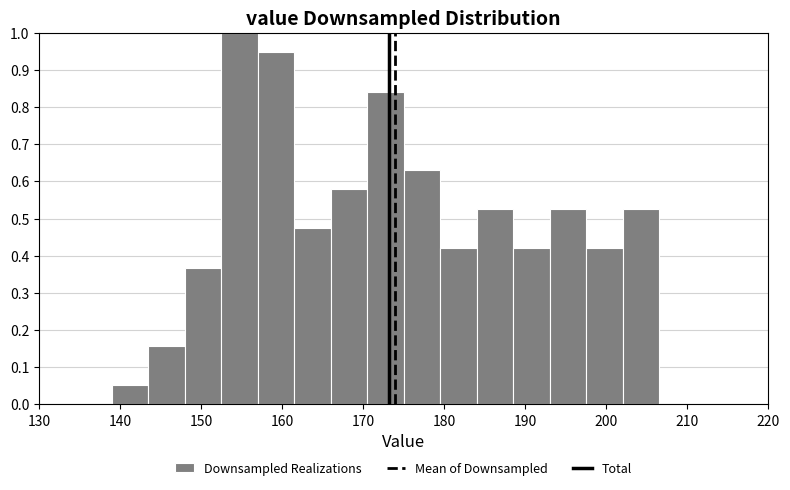

Reading left to right, list every bar in this chart as the range it spans on the x-axis followed by its height. Neither the bar edges nor the heights are printed on the chart, so give them approximately, as read against the axes.

130.0 to 134.5: 0
134.5 to 139.0: 0
139.0 to 143.5: 0.05
143.5 to 148.0: 0.16
148.0 to 152.5: 0.37
152.5 to 157.0: 1.00
157.0 to 161.5: 0.95
161.5 to 166.0: 0.47
166.0 to 170.5: 0.58
170.5 to 175.0: 0.84
175.0 to 179.5: 0.63
179.5 to 184.0: 0.42
184.0 to 188.5: 0.53
188.5 to 193.0: 0.42
193.0 to 197.5: 0.53
197.5 to 202.0: 0.42
202.0 to 206.5: 0.53
206.5 to 211.0: 0
211.0 to 215.5: 0
215.5 to 220.0: 0